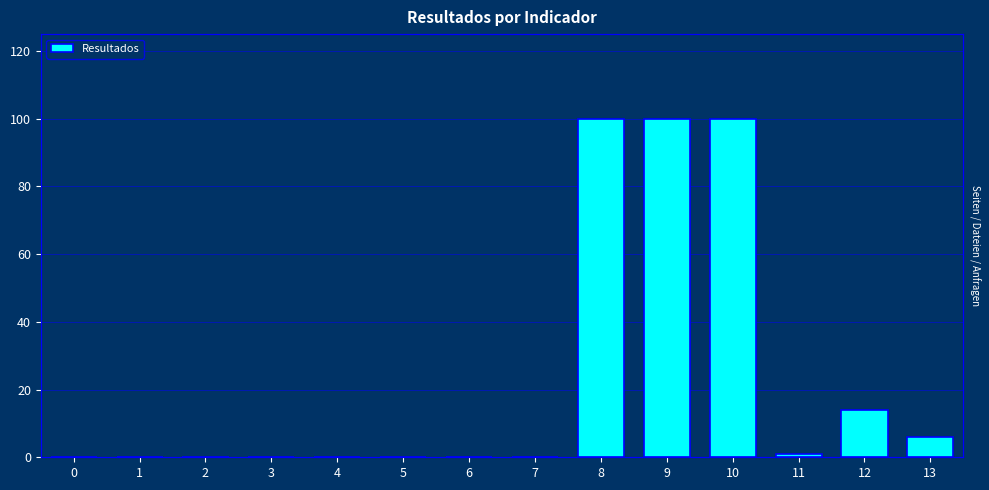

How many data points are above 0?

6